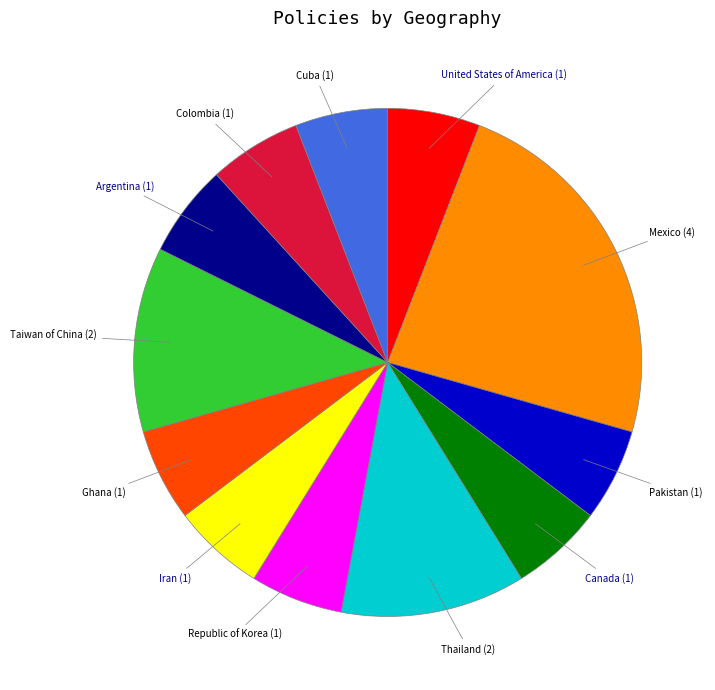

Approximately how many times larger is the value at Taiwan of China compared to Cuba?

2.0